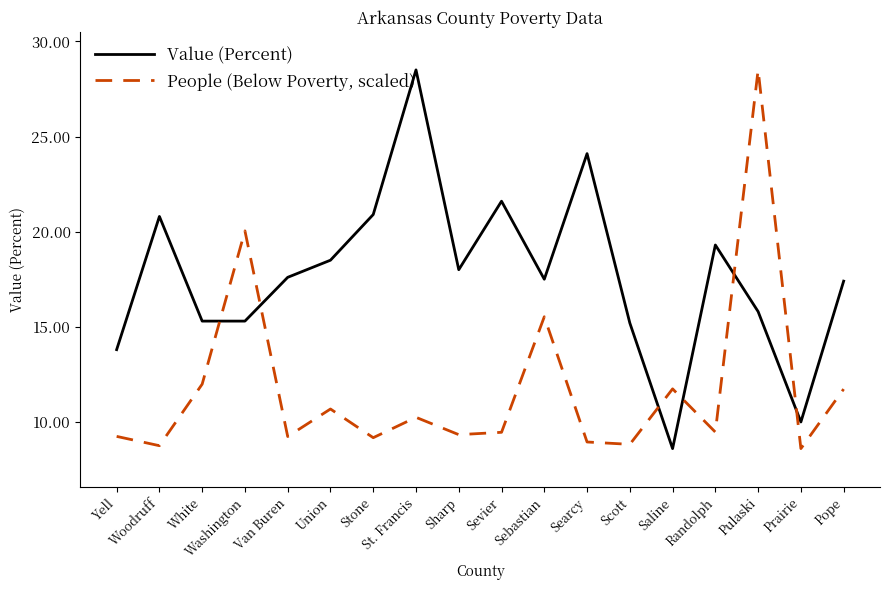

Where is People (Below Poverty, scaled) nearest to the value 18?

Washington